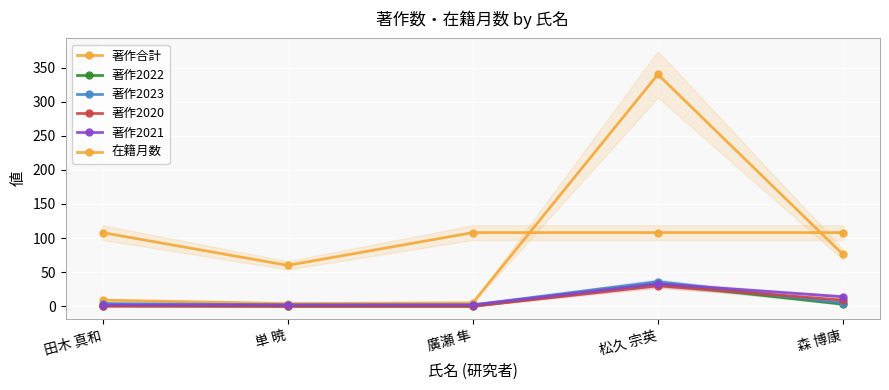

What is the sum of all 著作2020 values?

39